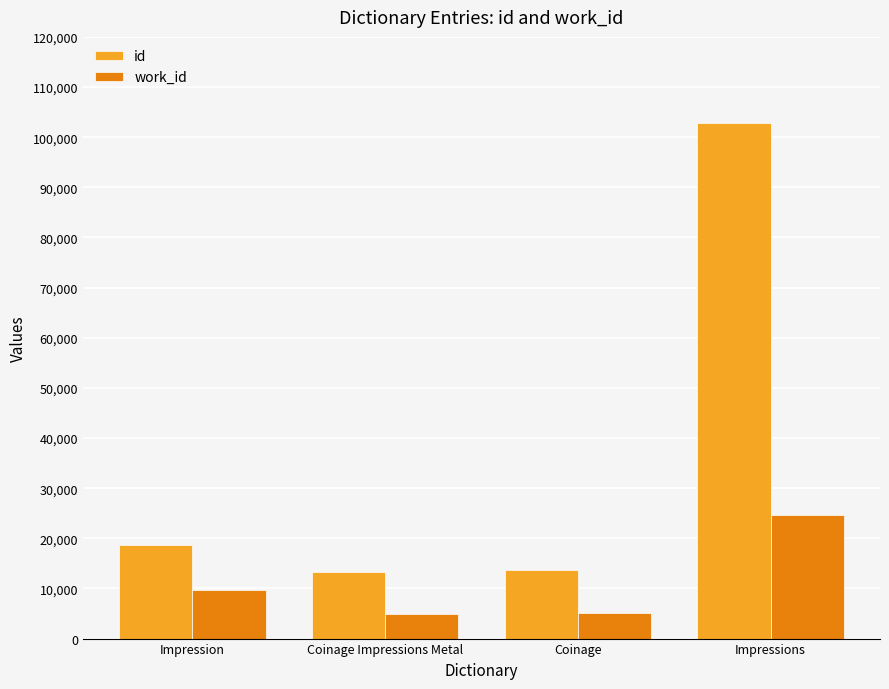

Rank the series at Coinage from lowest to highest value.

work_id, id